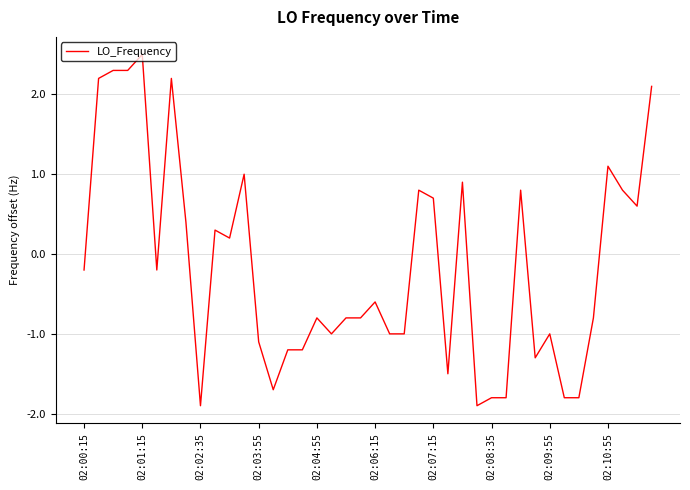

What is the difference between the maximum and minimum values?

4.4